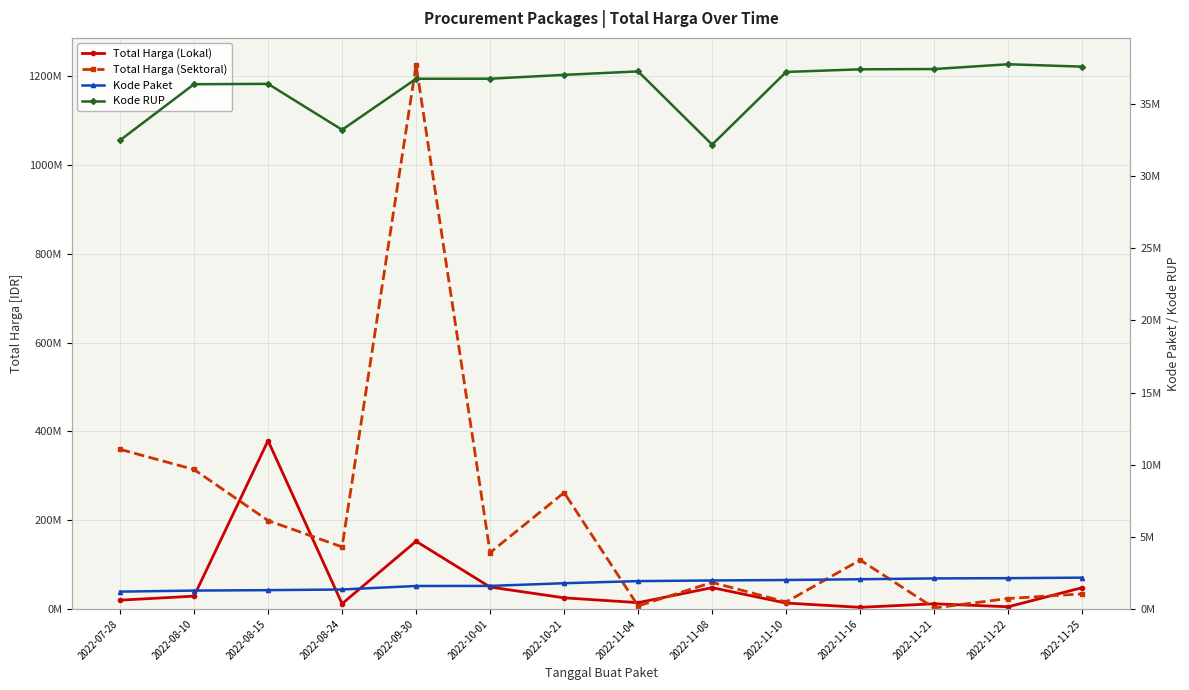

What is the spread (max minus min) of values at 2022-11-21?

35302611